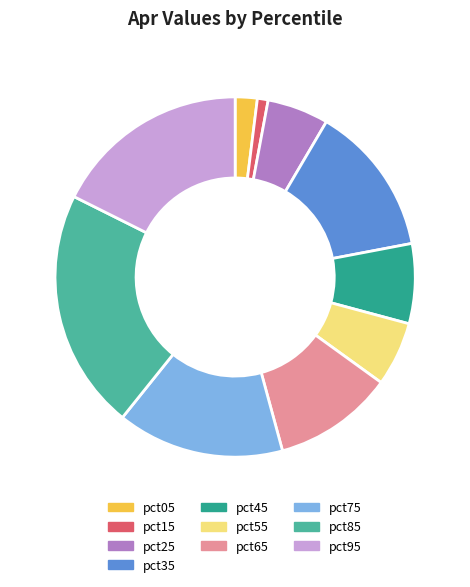

Which category has the smallest portion of the pie?

pct15